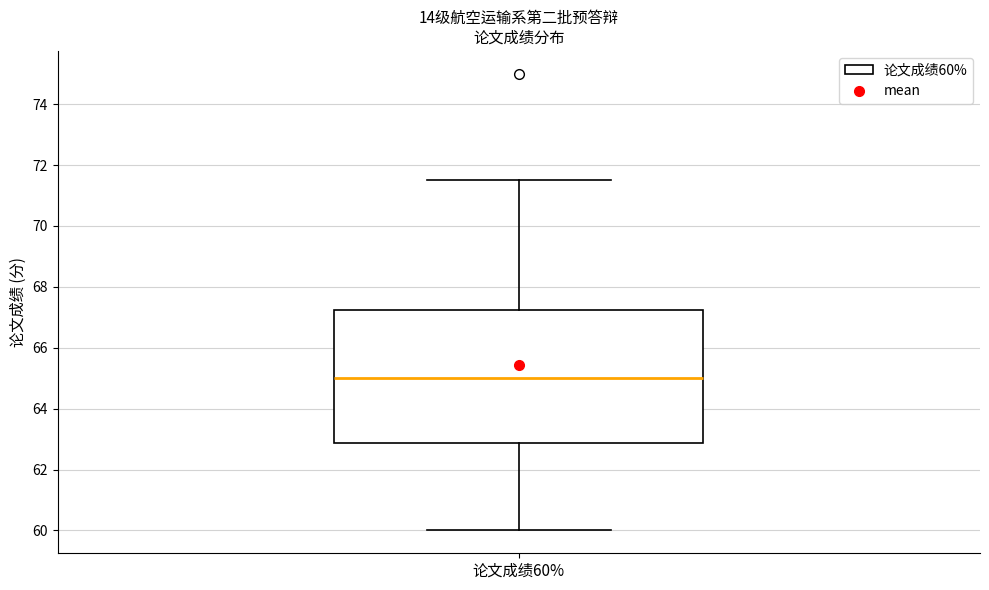

Where does the upper whisker of the box for 论文成绩60% end on the y-axis? The values are not printed on the chart, so give them approximately, as read against the axis.

71.6